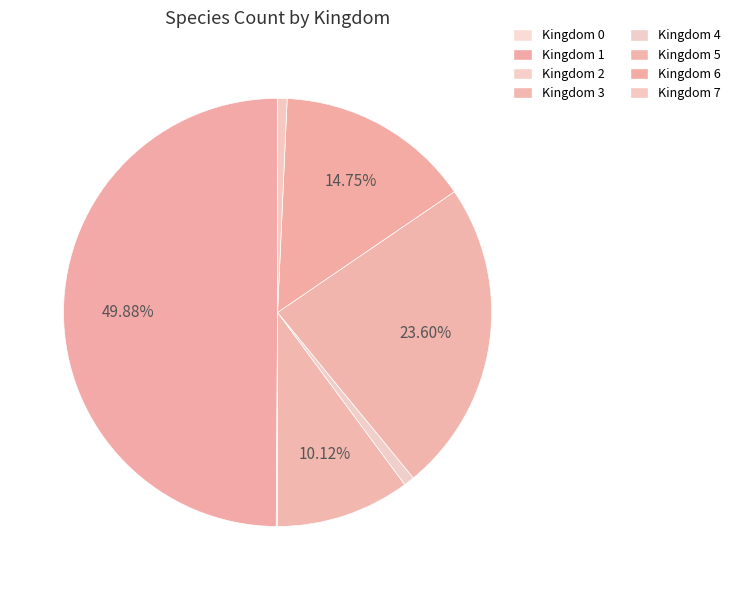

To the nearest percent, what is the average slice percentage?

12%